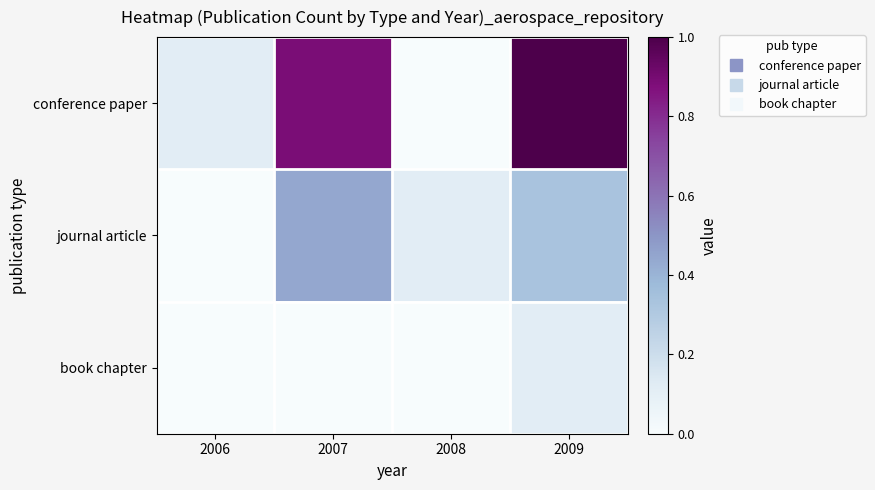

Which has a higher value, 2007 or 2009?

2009